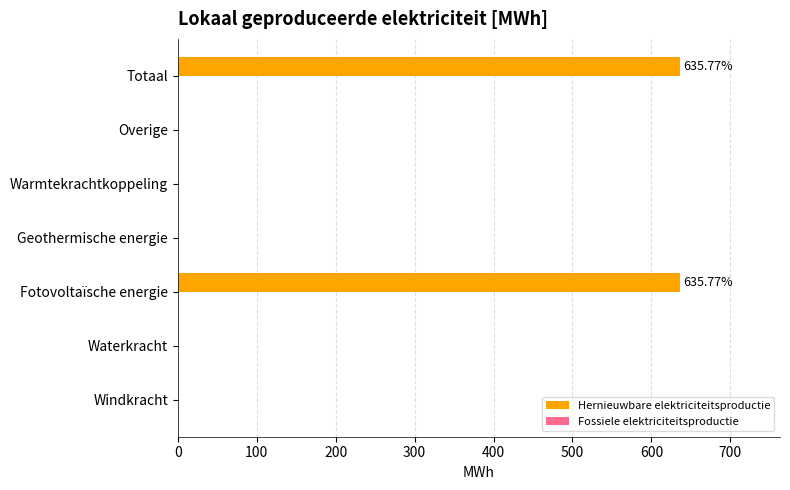

Between Totaal and Windkracht, which is larger?

Totaal